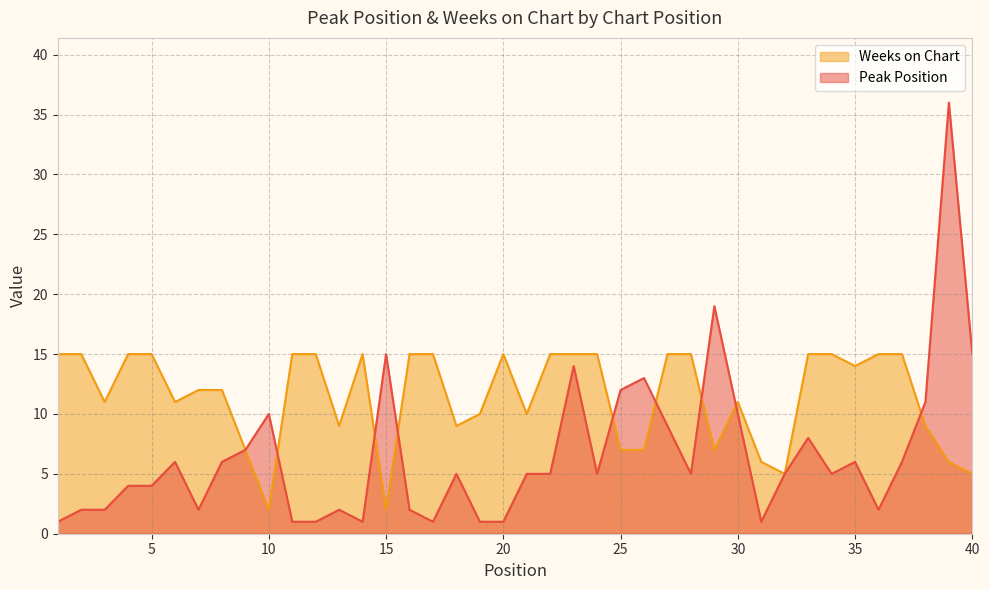

In Weeks on Chart, how many points are higher than both neighbors (excluding endpoints)?

3